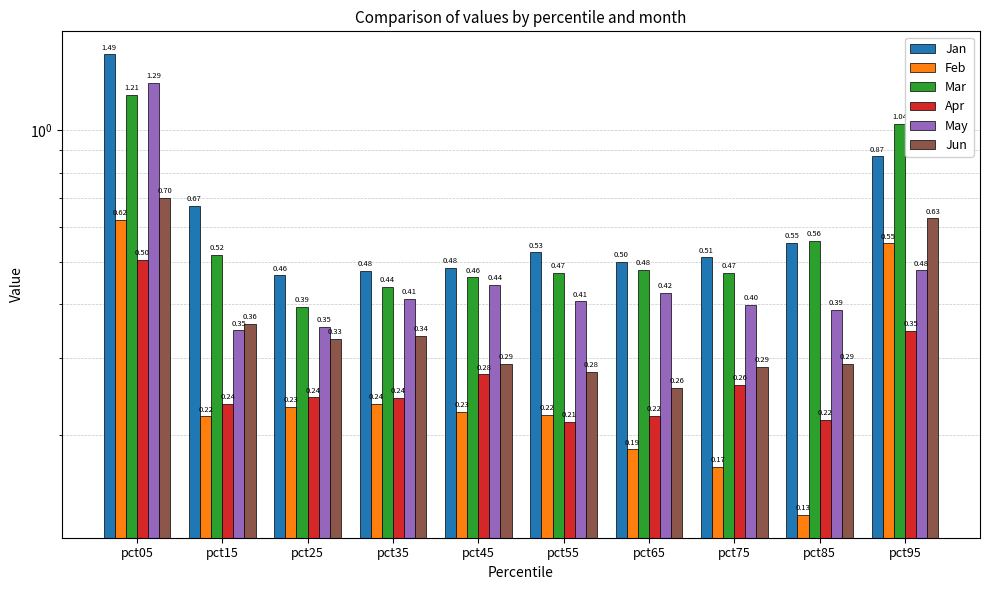

True or false: Jun has a value of 0.3 at pct75.

True